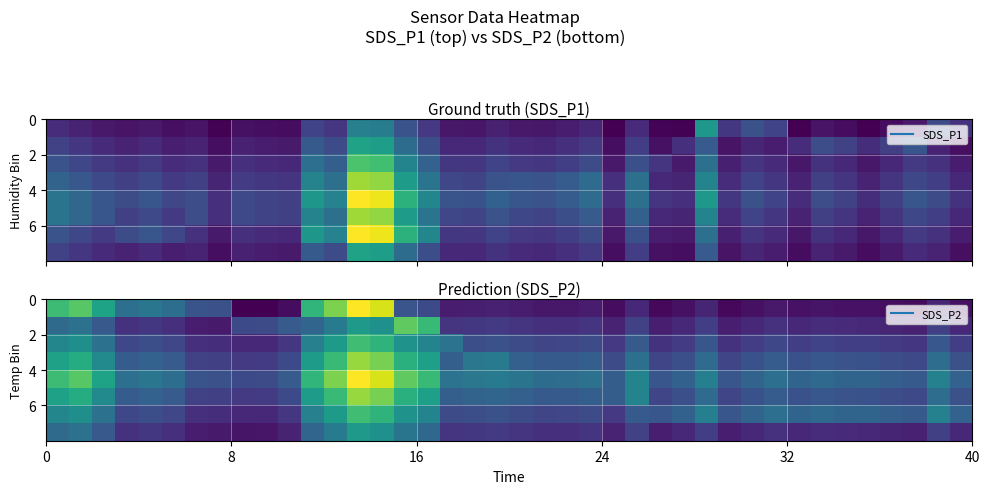

How many data points does each series have?

40